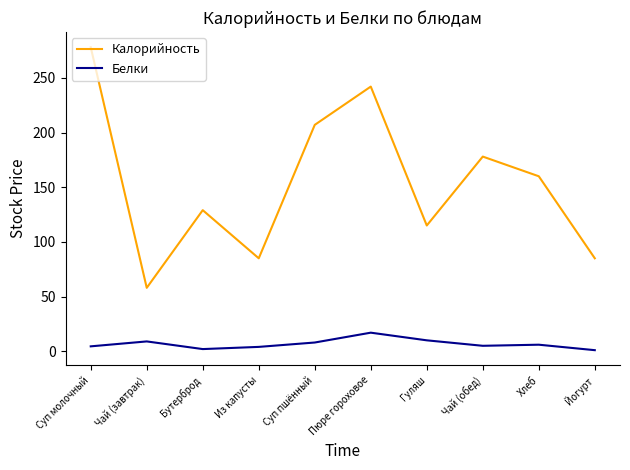

What is the minimum value for Калорийность?

58.0